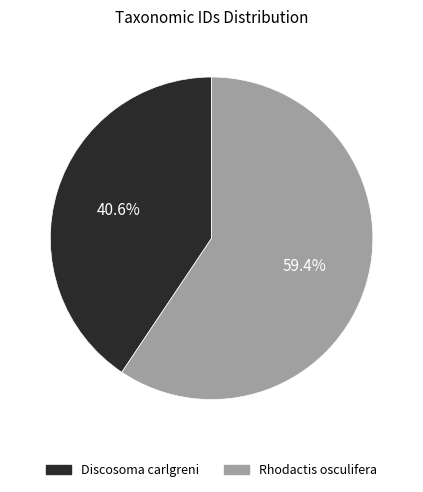

To the nearest percent, what is the average slice percentage?

50%